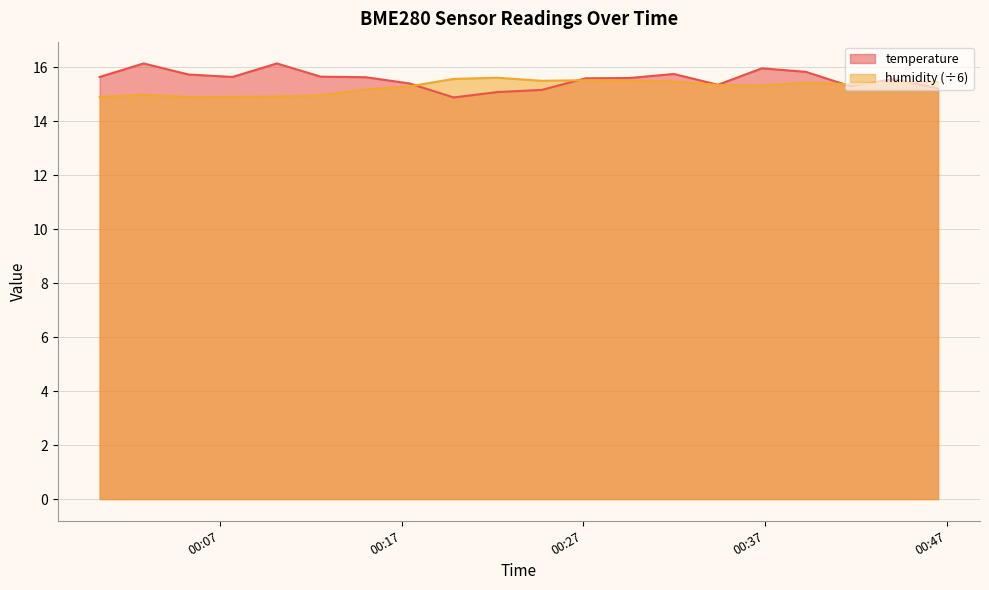

Is it true that humidity equals 14.9 at 2023-05-07T00:10:08?

True